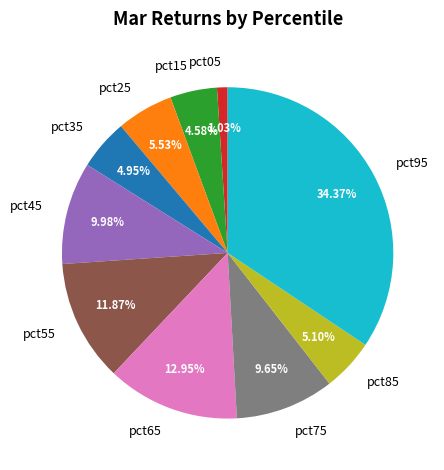

Is there any slice that represents more than half of the pie?

No